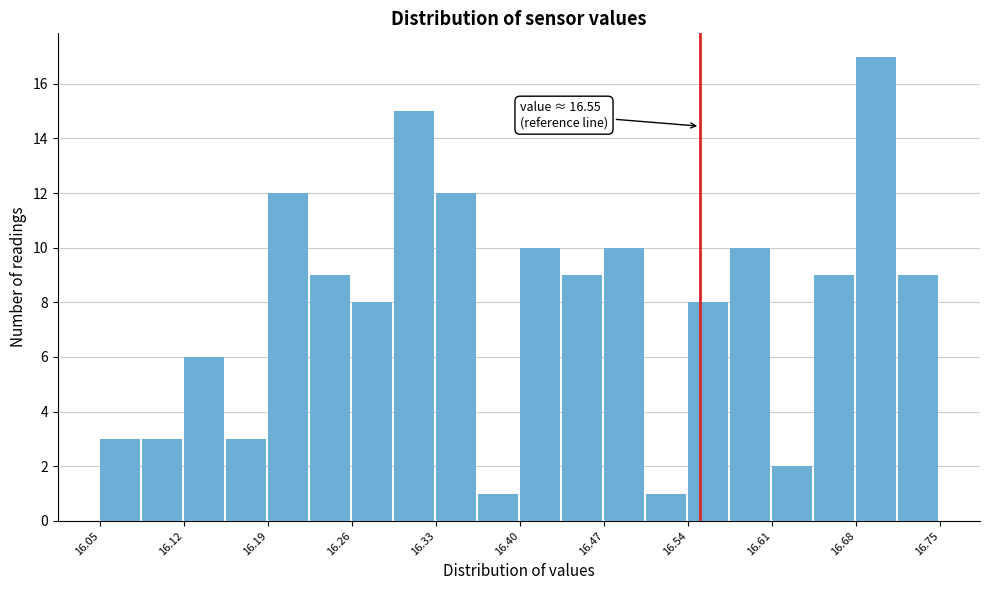

Around what value on the x-axis is the tallest bar? Give the approximate position of its centre, as read against the axis.

16.70